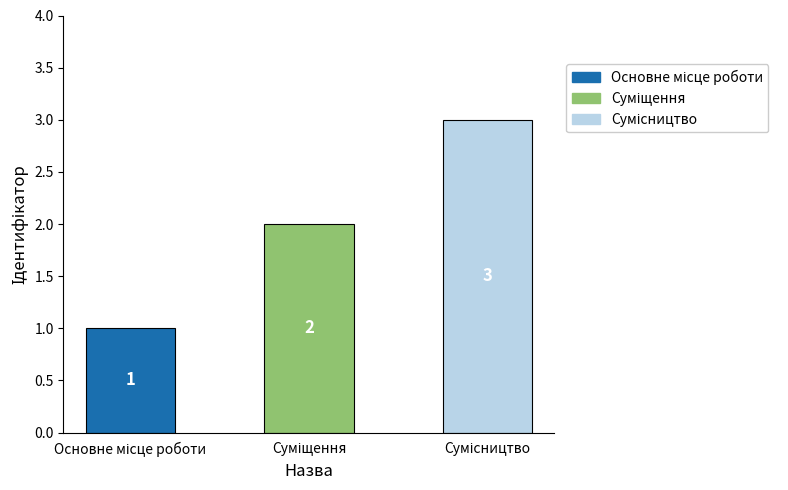

What is the maximum value shown in the chart?

3